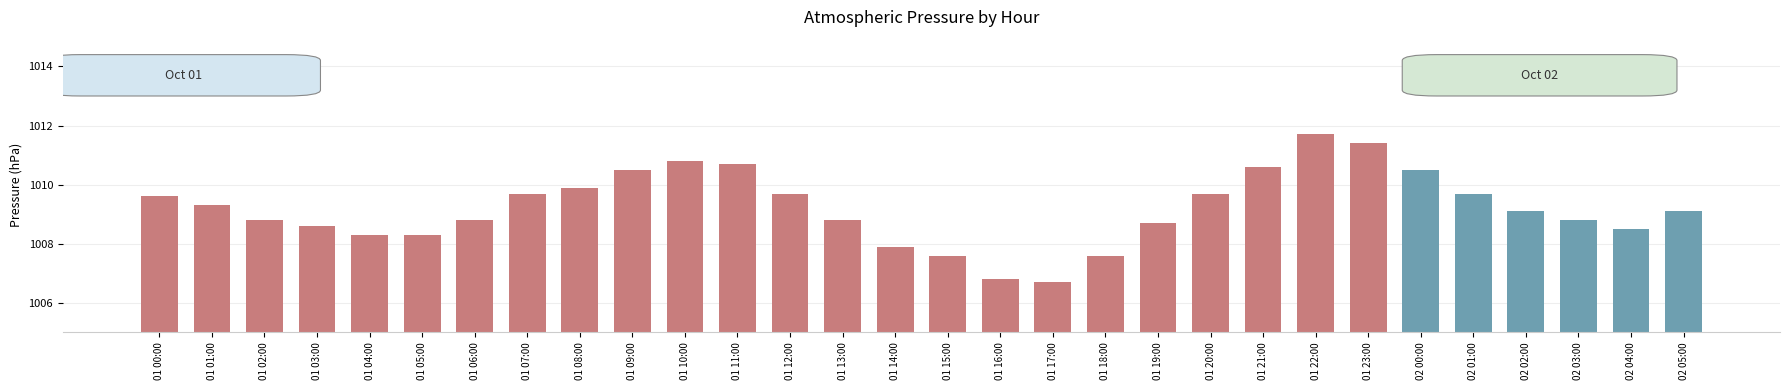

Which label corresponds to the smallest value in the chart?

01 17:00